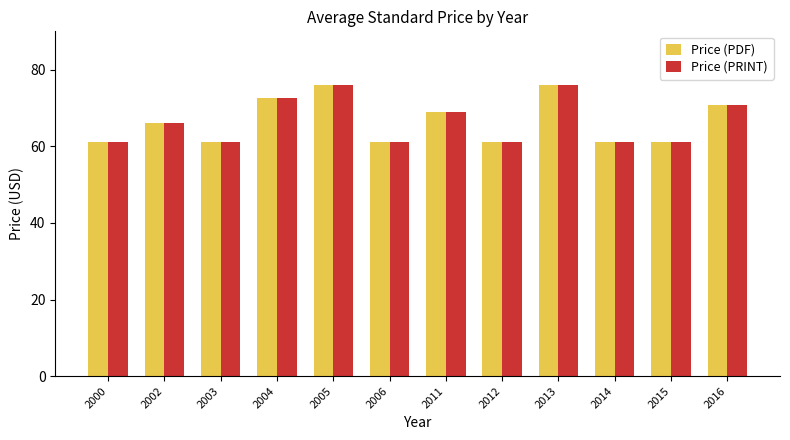

What is the greatest value displayed?

76.0